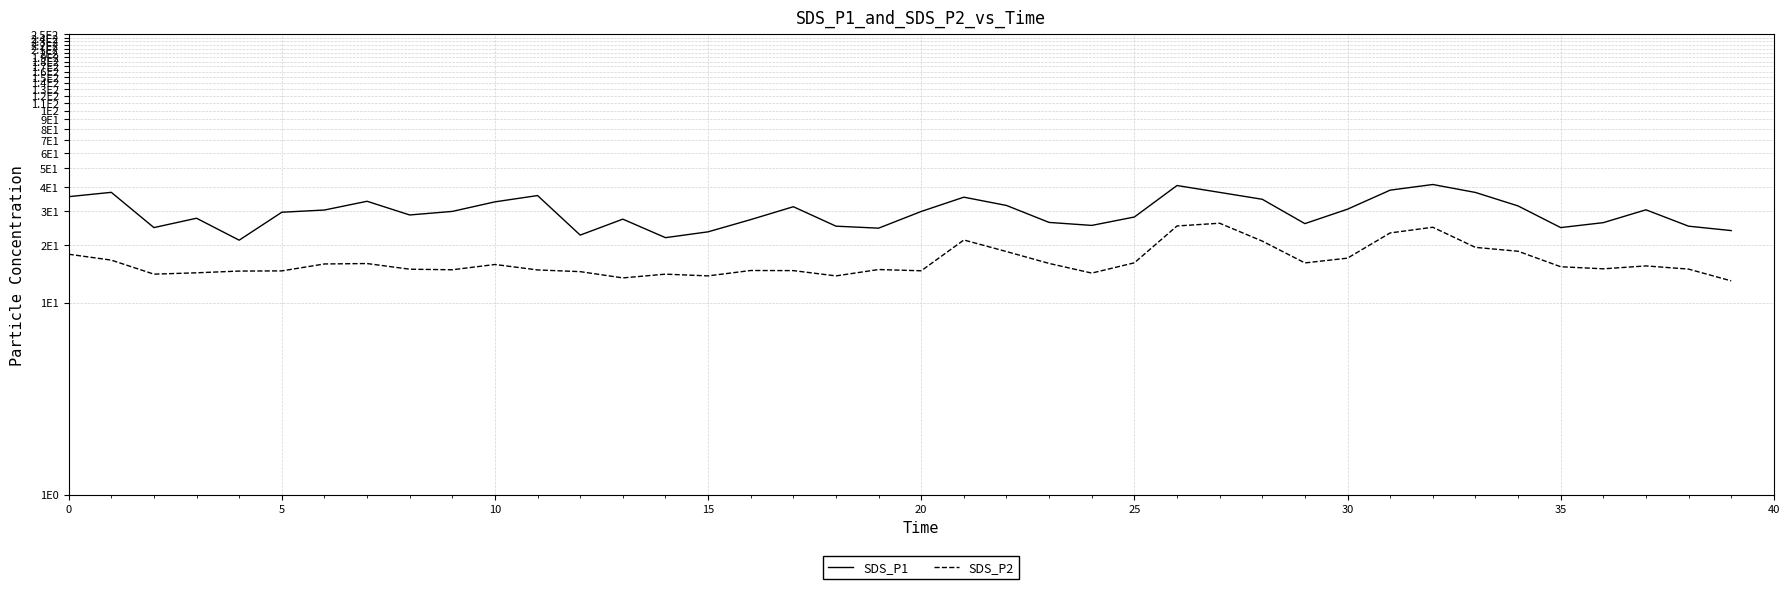

True or false: SDS_P2 and SDS_P1 cross at least once.

False